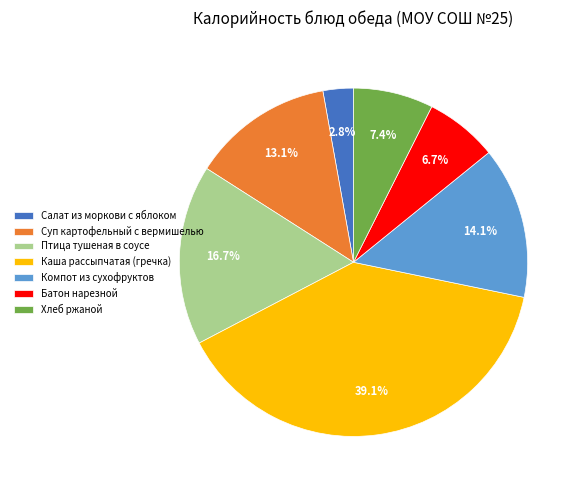

Which slice is the largest?

Каша рассыпчатая (гречка)